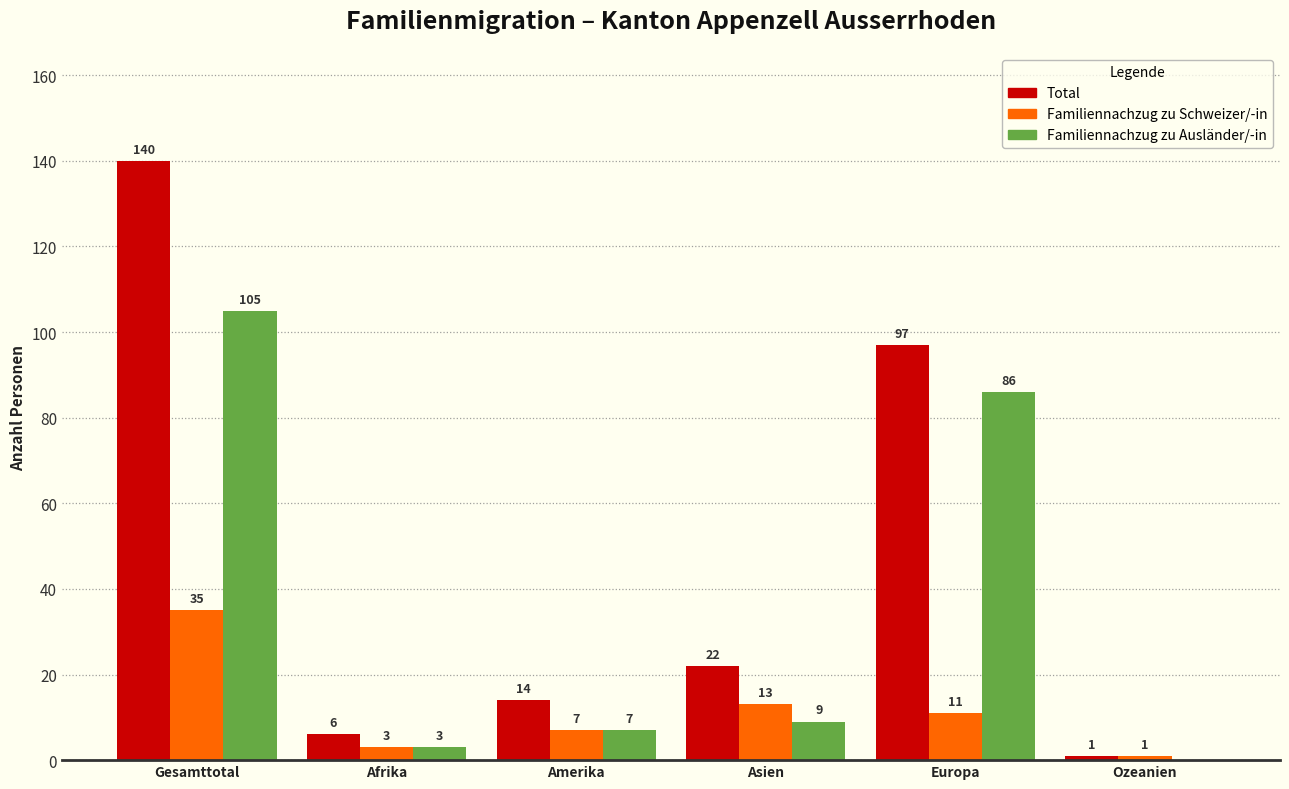

Reading left to right, transcribe all the data shown in this chart.

Total: Gesamttotal=140	Afrika=6	Amerika=14	Asien=22	Europa=97	Ozeanien=1
Familiennachzug zu Schweizer/-in: Gesamttotal=35	Afrika=3	Amerika=7	Asien=13	Europa=11	Ozeanien=1
Familiennachzug zu Ausländer/-in: Gesamttotal=105	Afrika=3	Amerika=7	Asien=9	Europa=86	Ozeanien=0